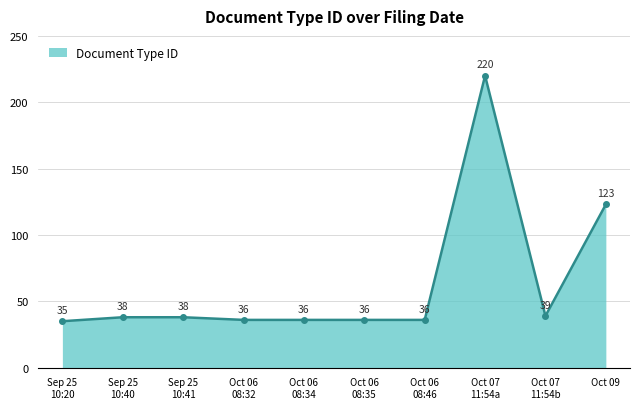

True or false: the data has more than 2 interior local peaks.

False